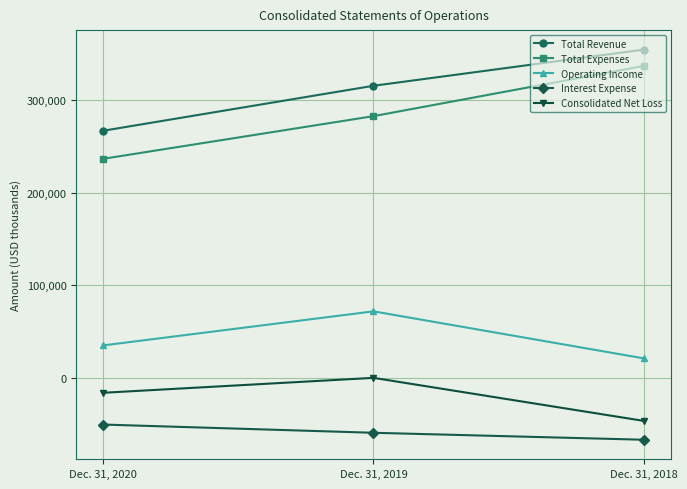

Between Dec. 31, 2020 and Dec. 31, 2018, which series saw the biggest shift?

Total Expenses